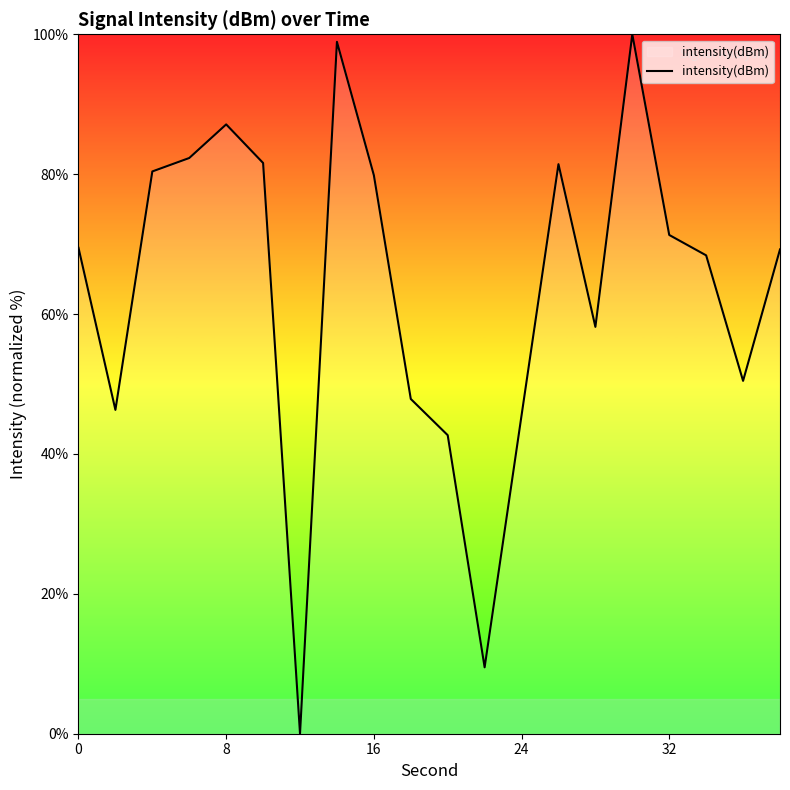

What is the maximum value shown in the chart?

100.0